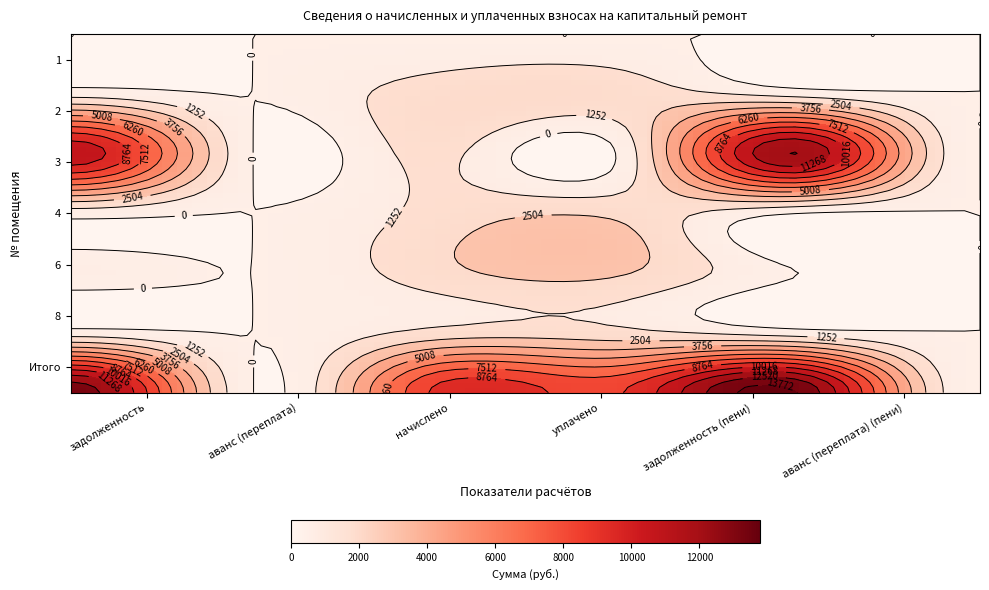

Which series has the largest total across all categories?

Итого